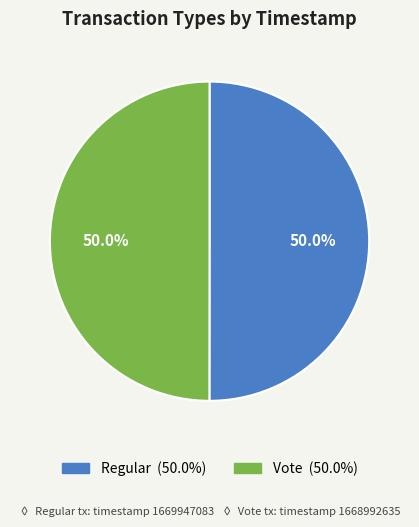

How many slices are in this pie chart?

2